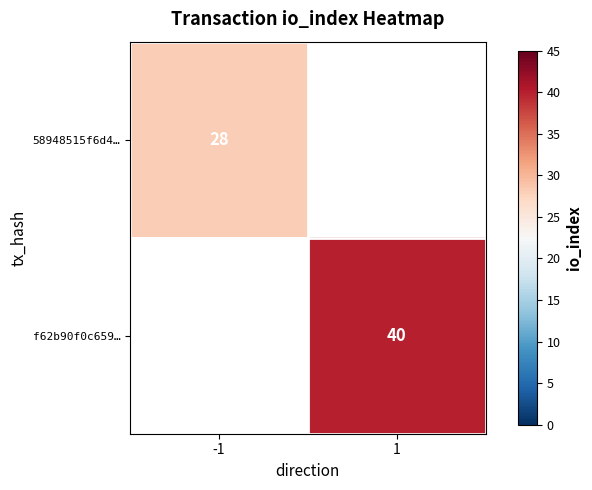

What is the maximum value shown in the chart?

40.0